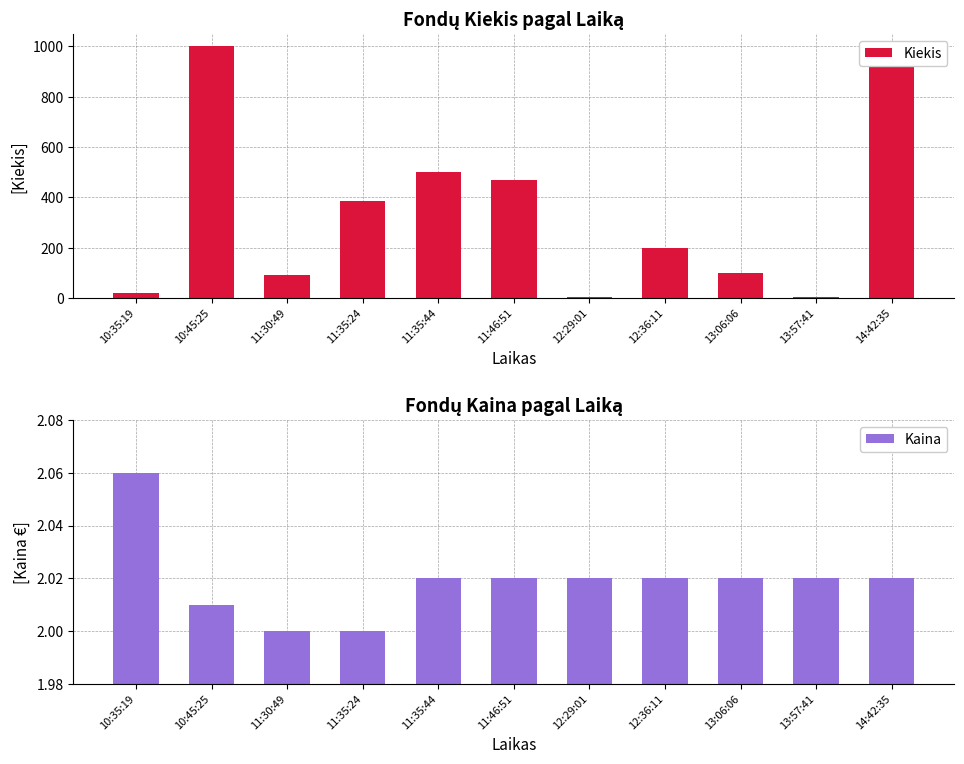

Which category has the highest value in the Kiekis series?

10:45:25